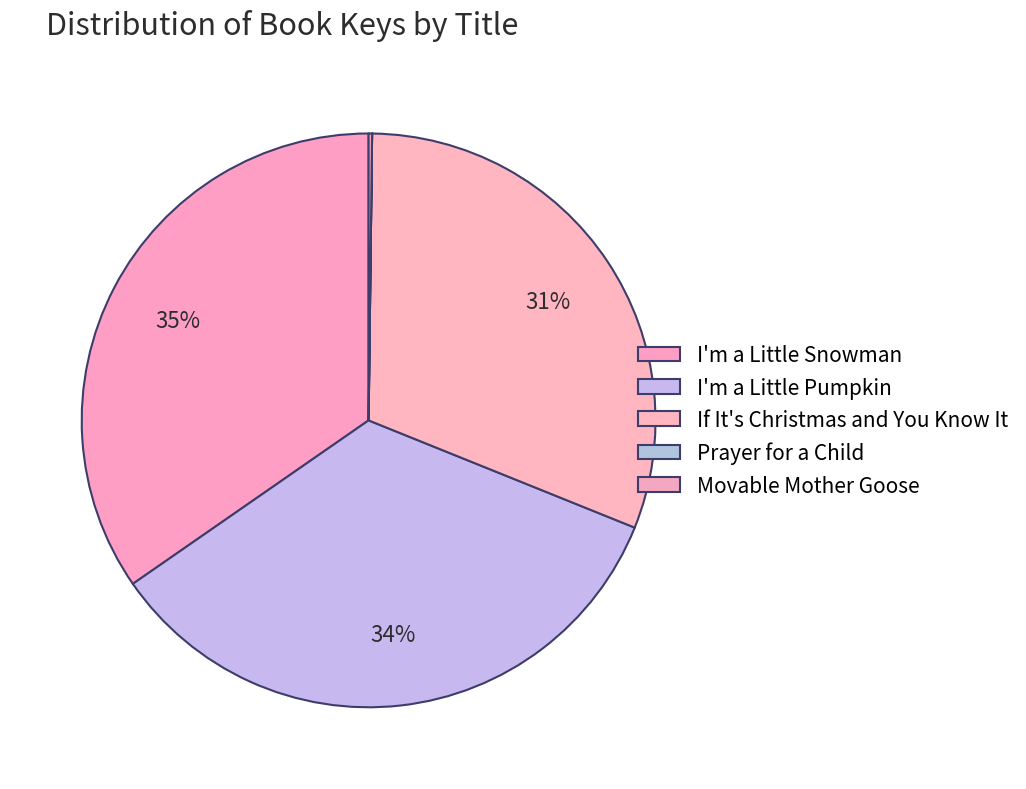

What portion of the pie excludes Movable Mother Goose?

99.8%